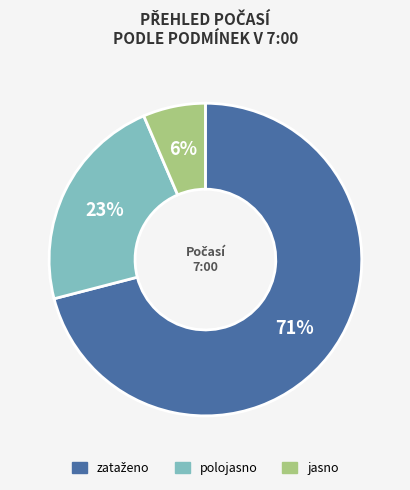

What percentage is the polojasno slice, to the nearest percent?

23%